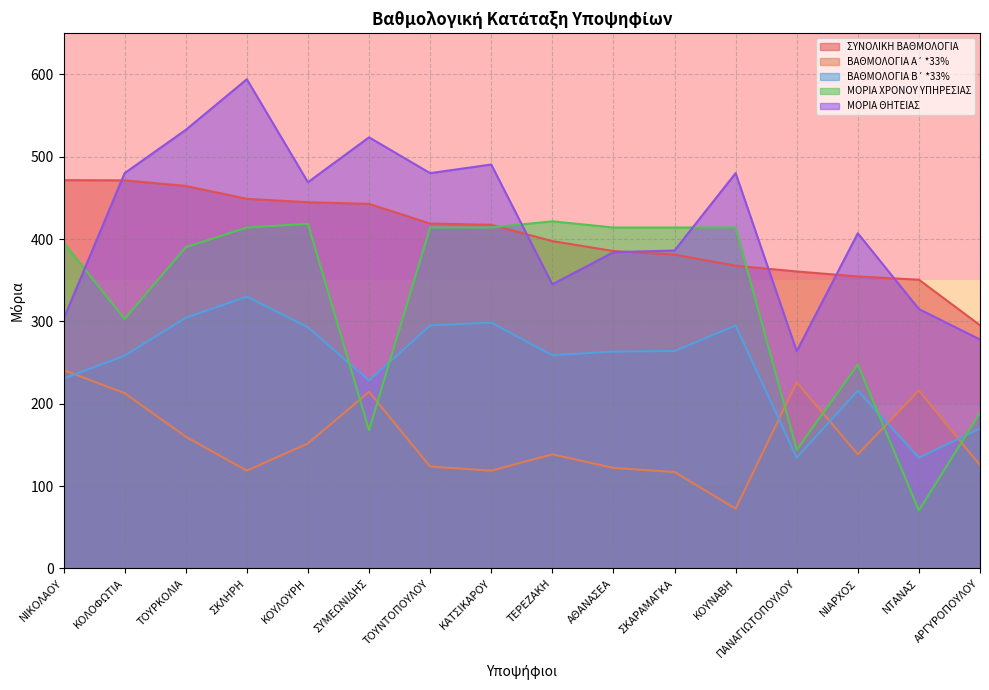

What is the label of the 11th point from the right?

ΣΥΜΕΩΝΙΔΗΣ